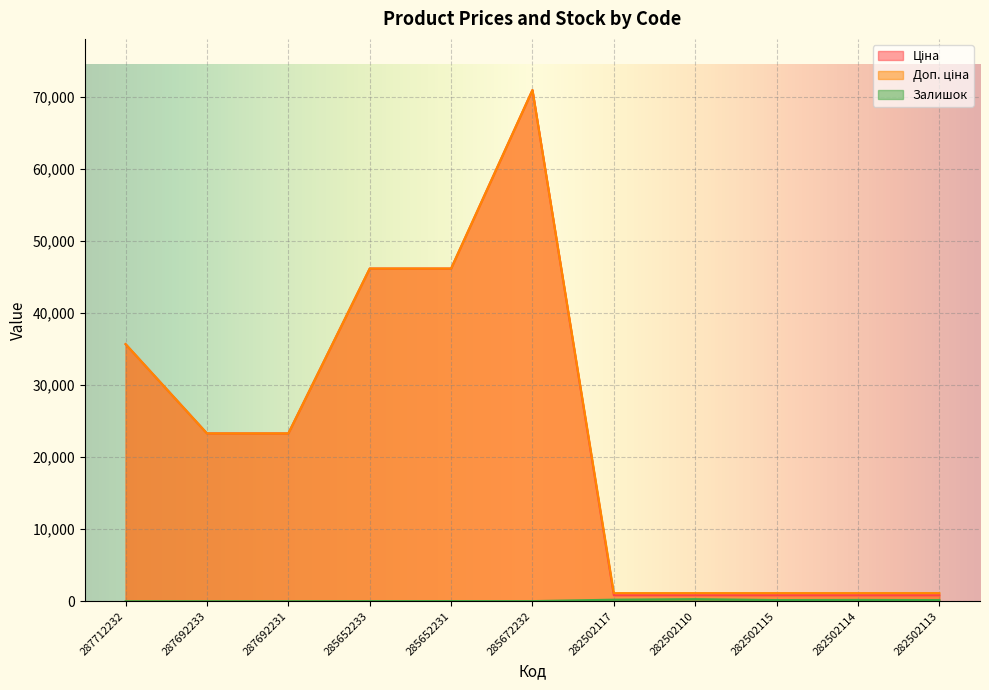

What are all the series names shown in the legend?

Ціна, Доп. ціна, Залишок